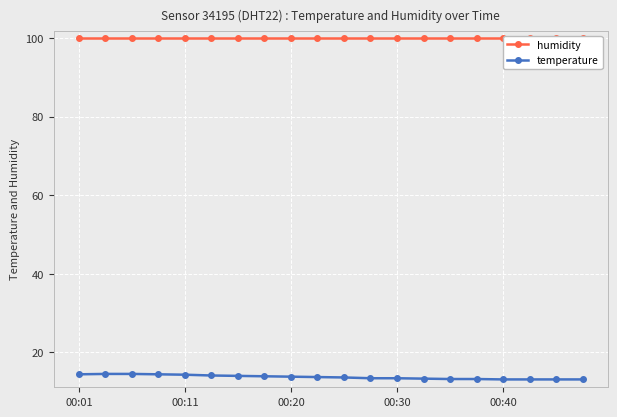

Rank the series by their average value, from highest to lowest.

humidity, temperature